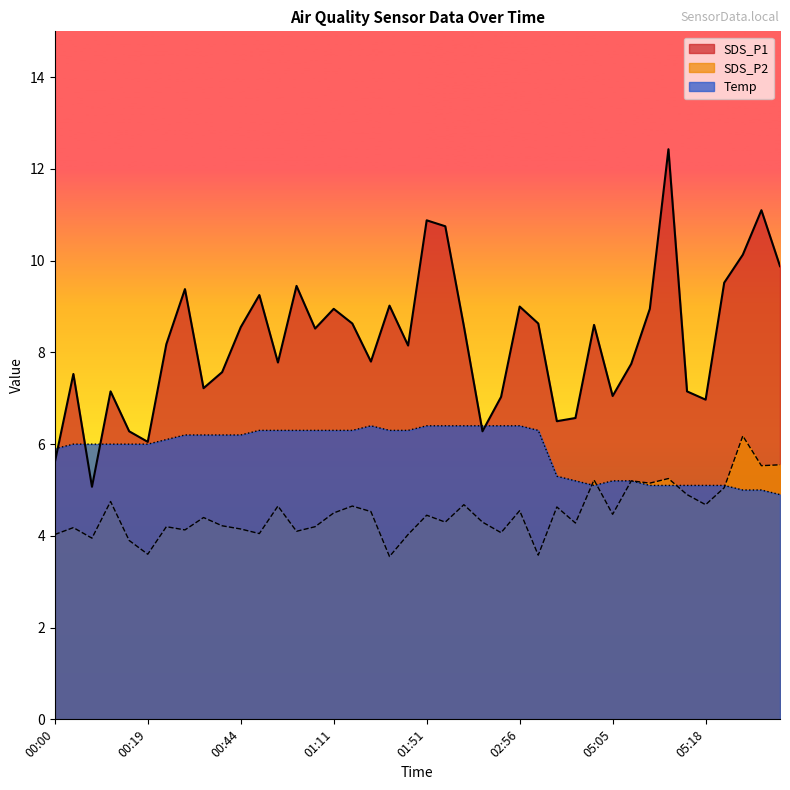

True or false: SDS_P1 has a value of 7.1 at 05:22.

False